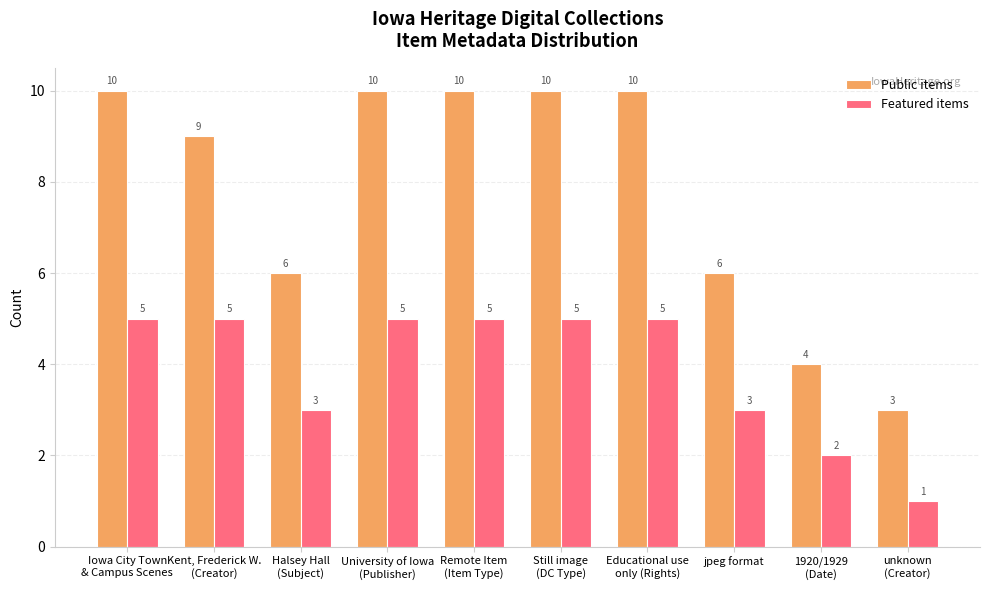

How many groups of bars are there?

10